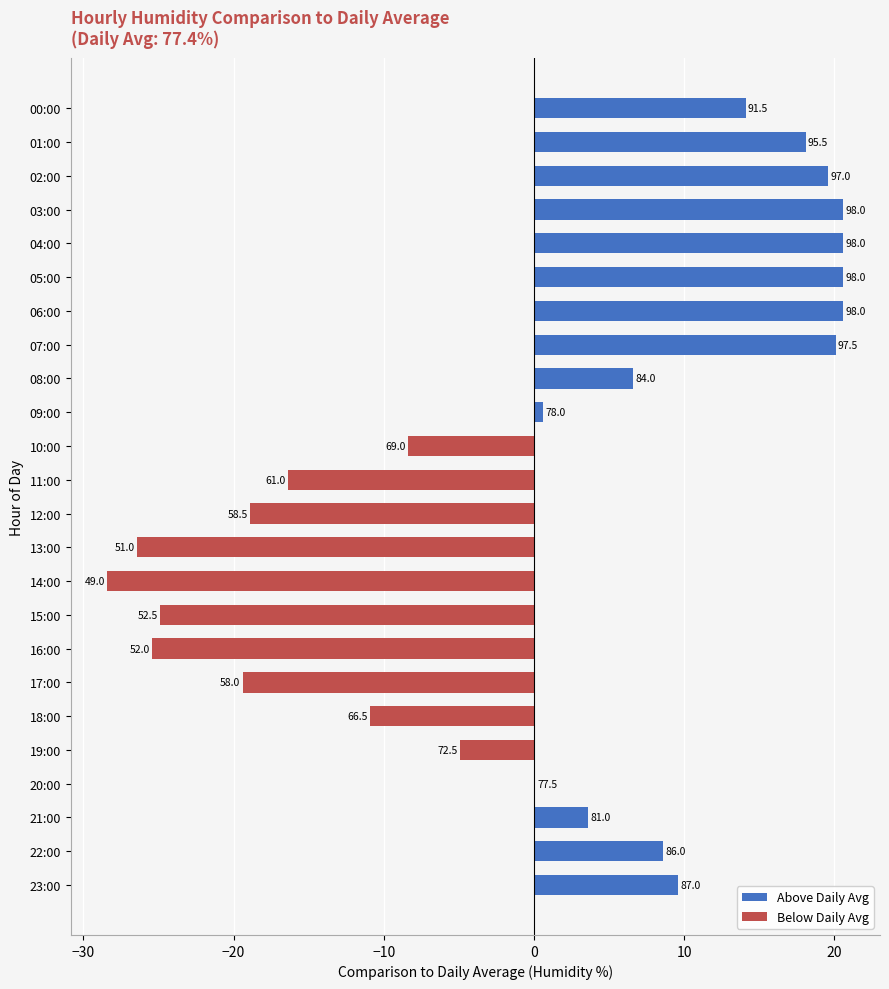

Are the bars horizontal?

Yes